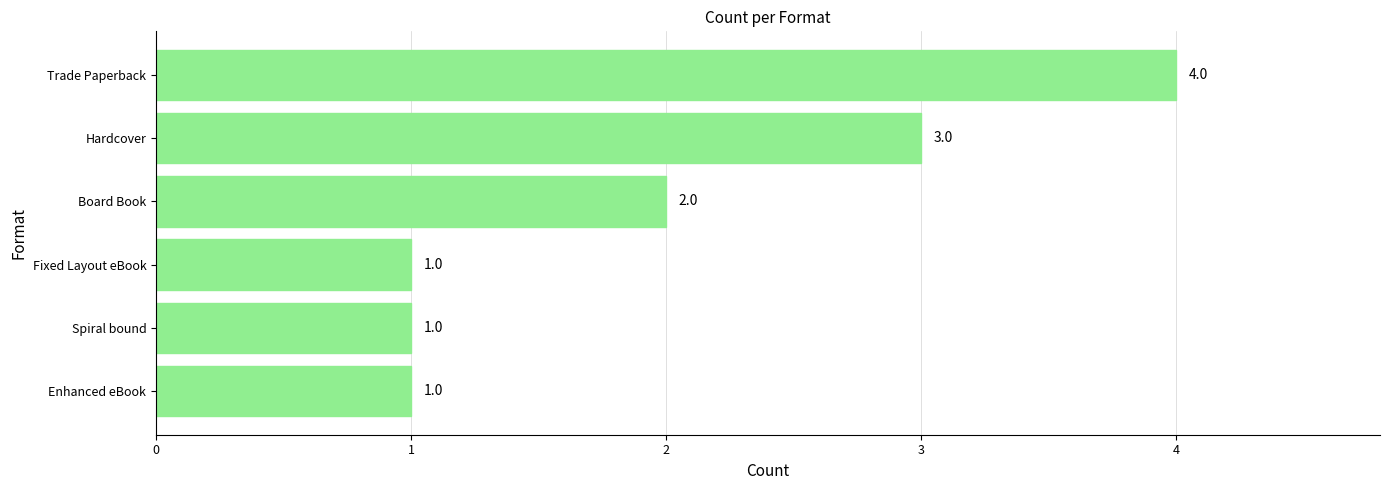

What is the sum of the values at Board Book and Trade Paperback?

6